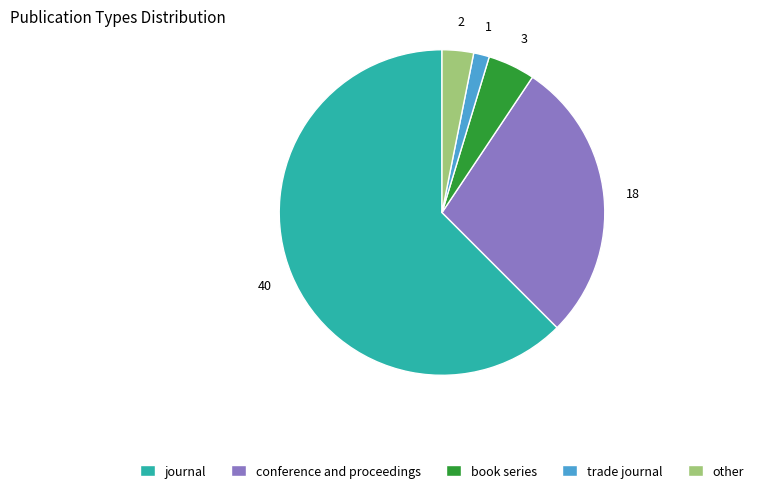

Count the number of slices in the pie.

5